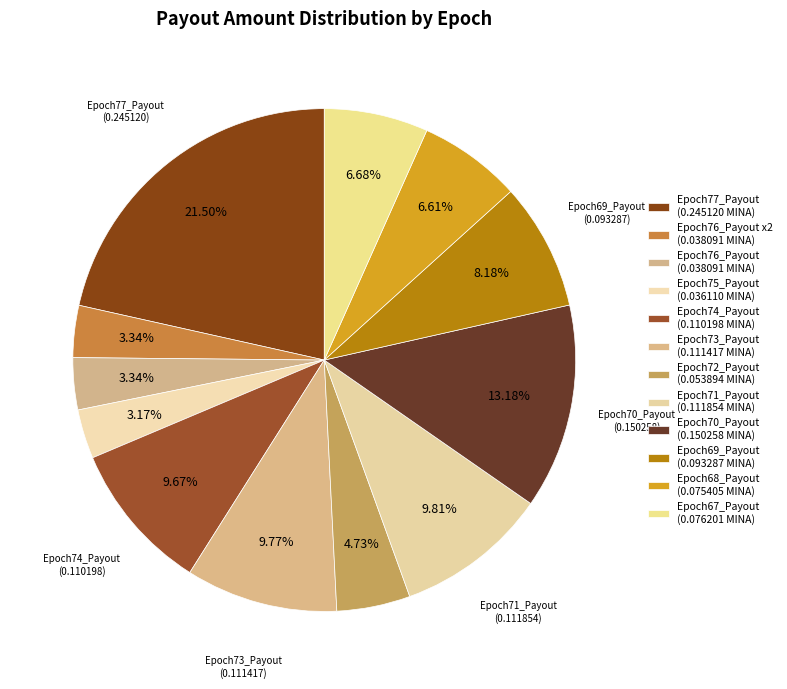

What is the smallest slice in the pie chart?

Epoch75_Payout